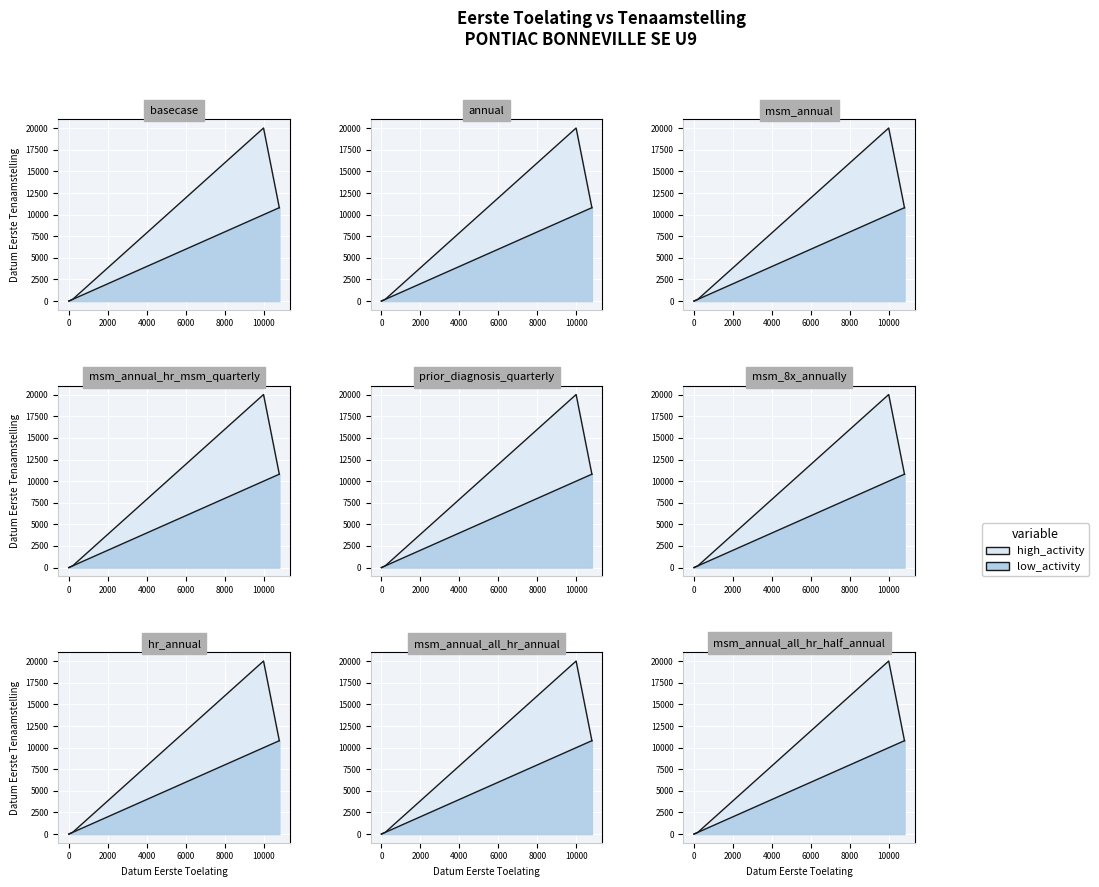

True or false: datum_eerste_tenaamstelling_in_nederland and datum_eerste_toelating cross at least once.

False